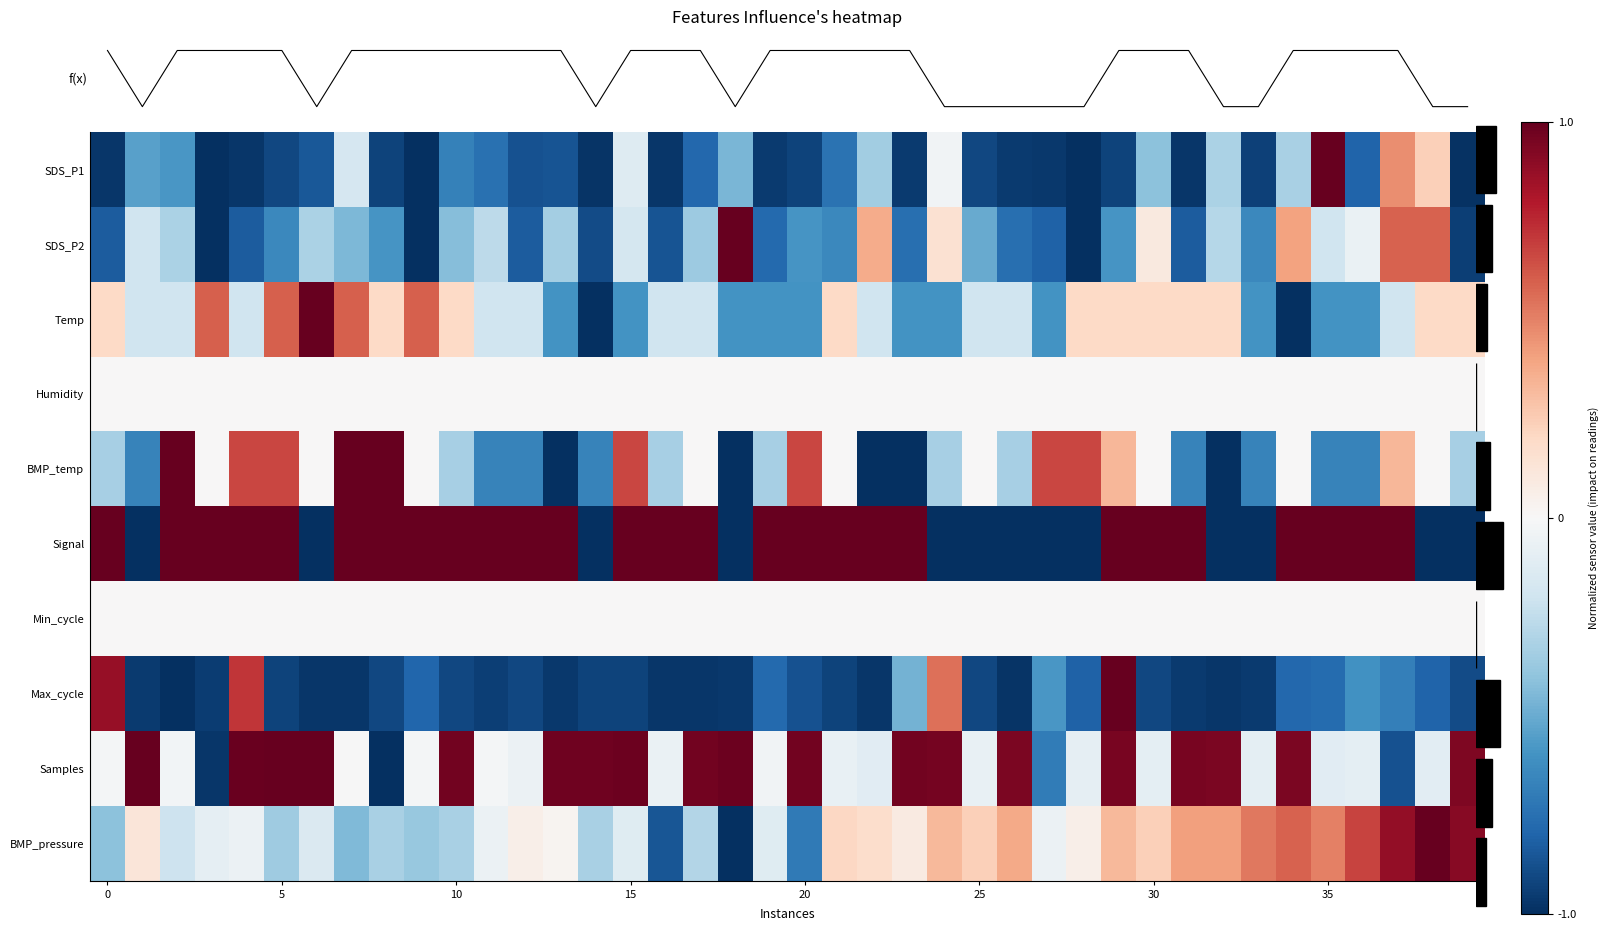

What is the total value across all series at 30?

-1.3